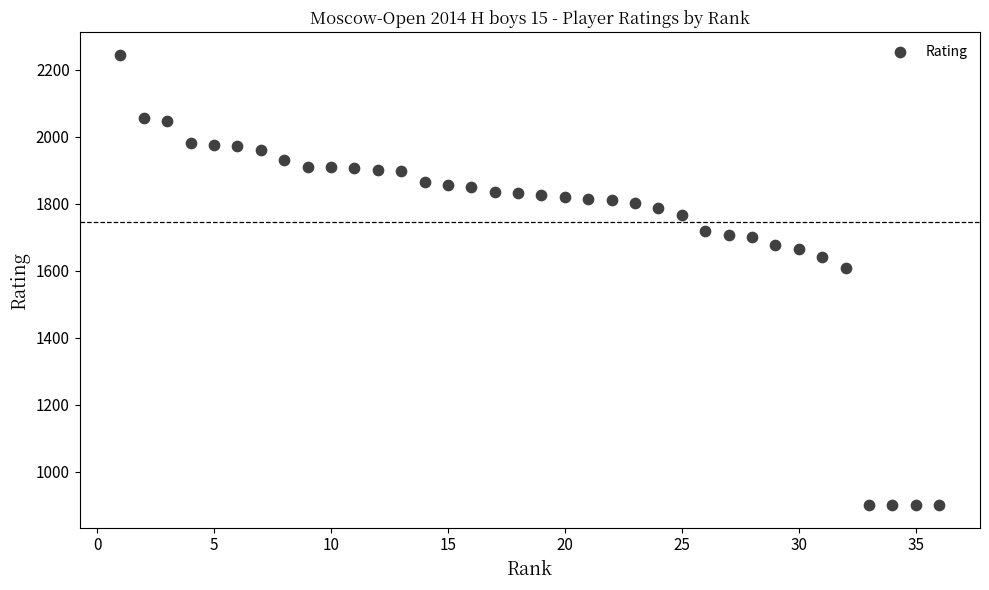

What Y value in the scatter plot is closest to 1572?

1608